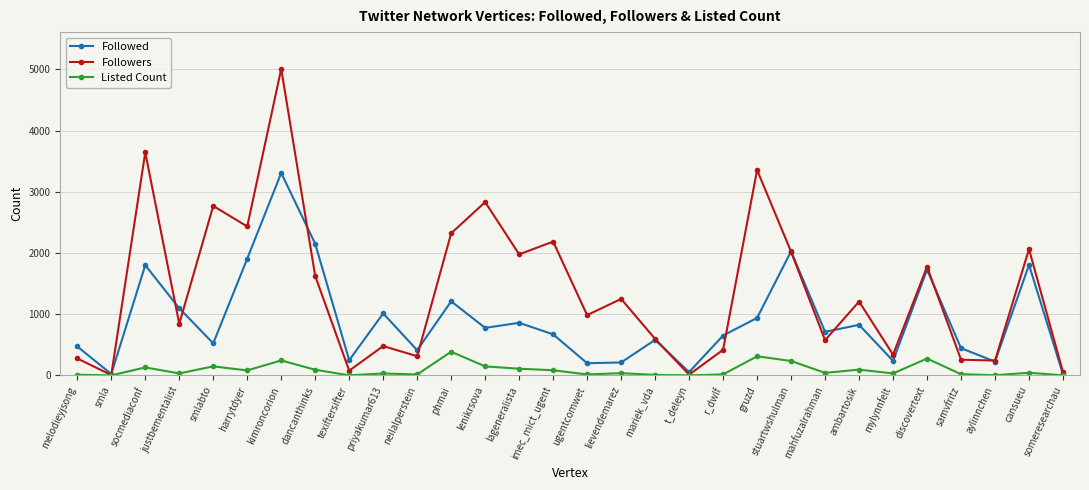

How many lines are shown in the chart?

3